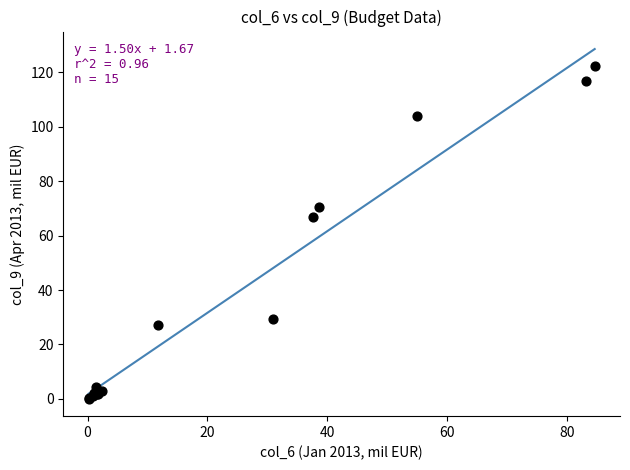

What Y value in the scatter plot is closest to 61?

66.8